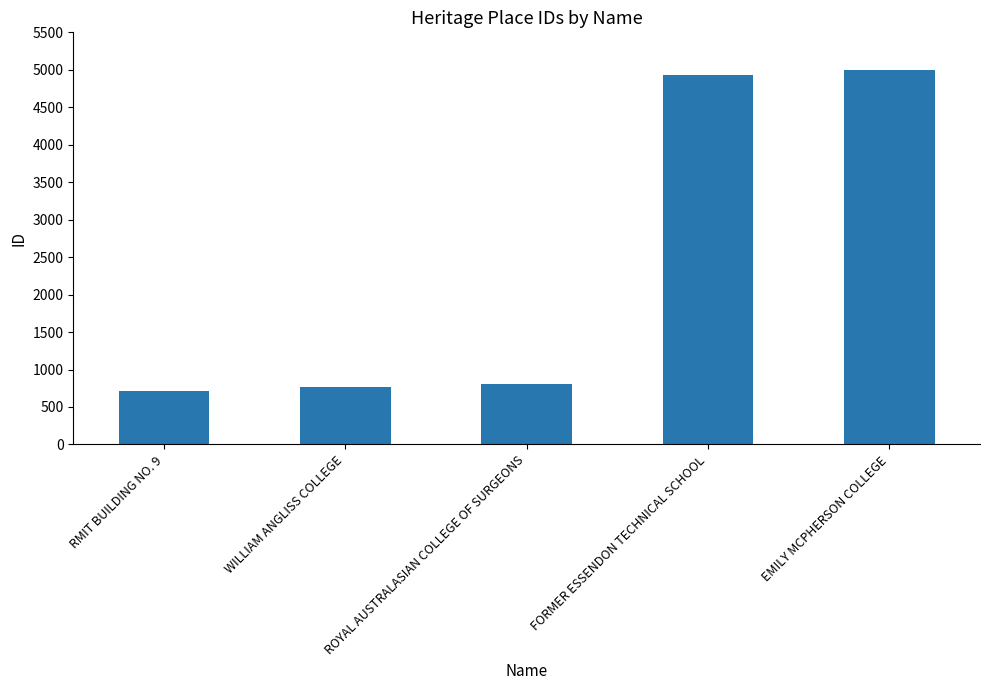

What value does the data have at ROYAL AUSTRALASIAN COLLEGE OF SURGEONS, to the nearest 50?

800